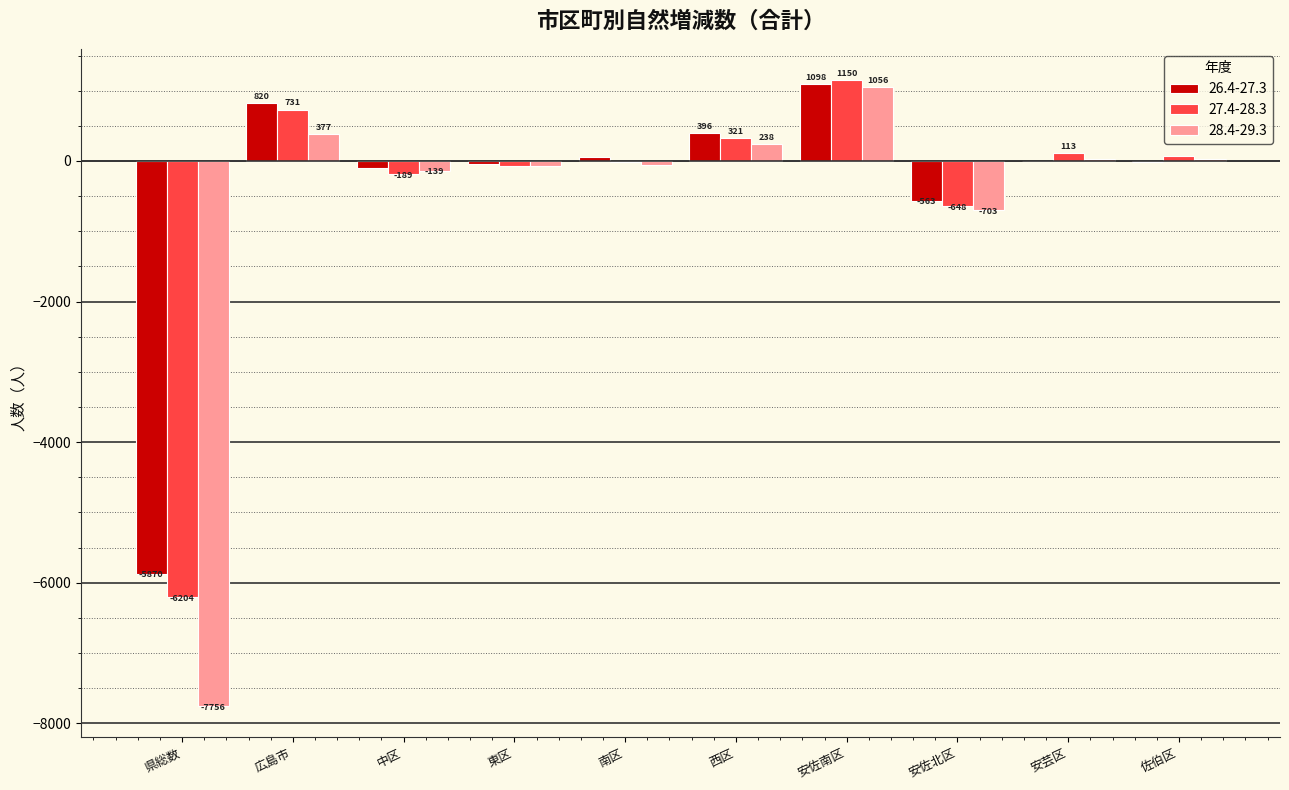

True or false: 27.4-28.3 has a value of 67 at 佐伯区.

True